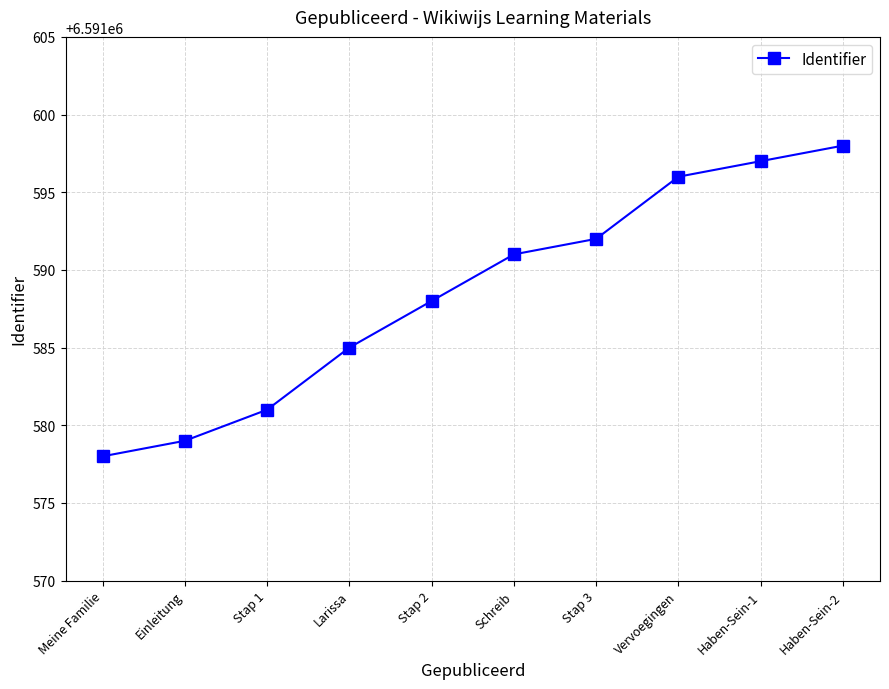

True or false: there are more than 1 points higher than both neighbors.

False